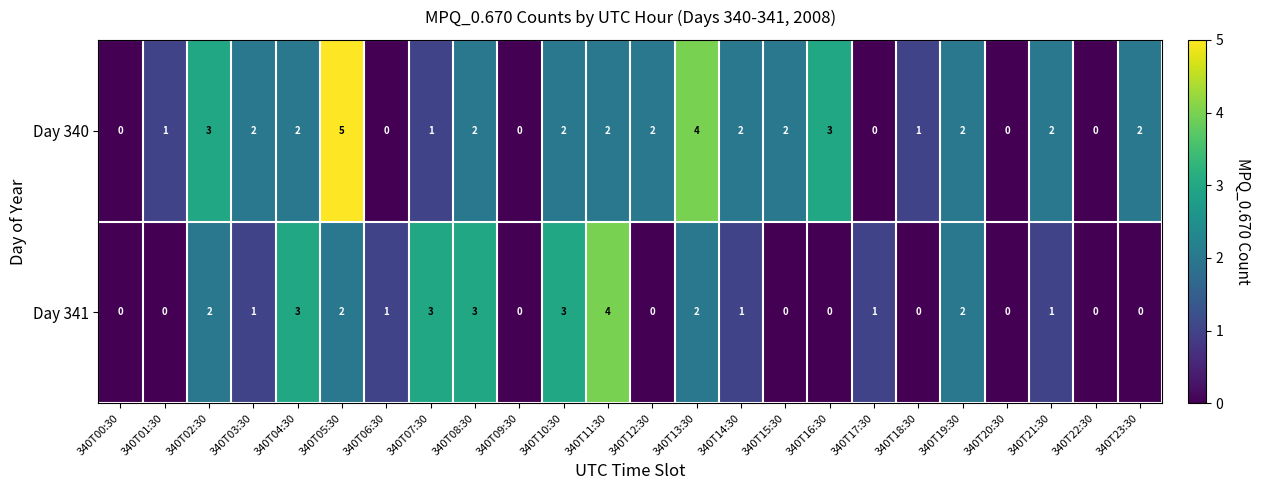

Where does the Day 340 series first go above 2?

340T02:30